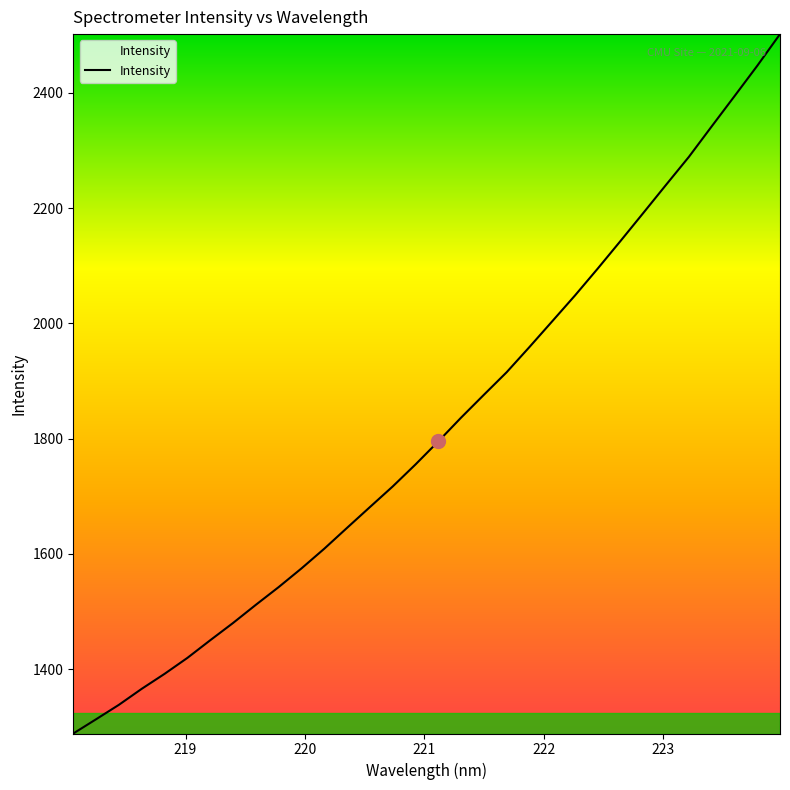

What is the difference between the maximum and minimum values?

1213.3